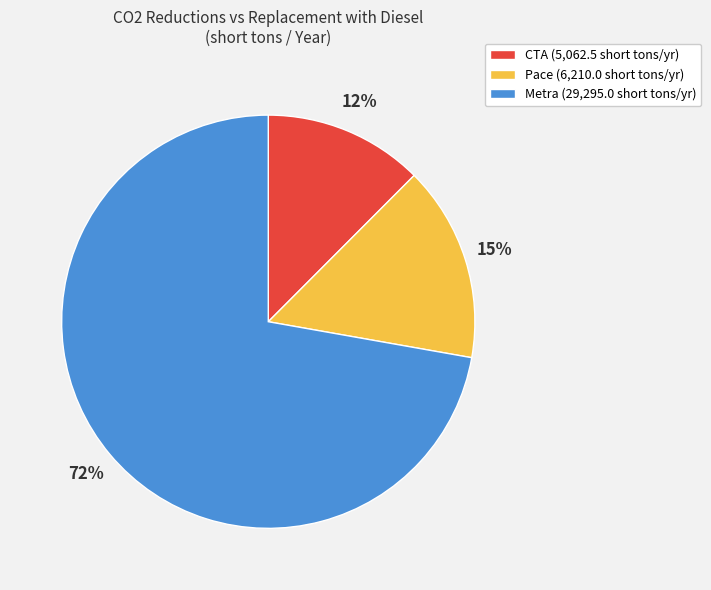

Is the sum of CTA and Metra greater than half?

Yes